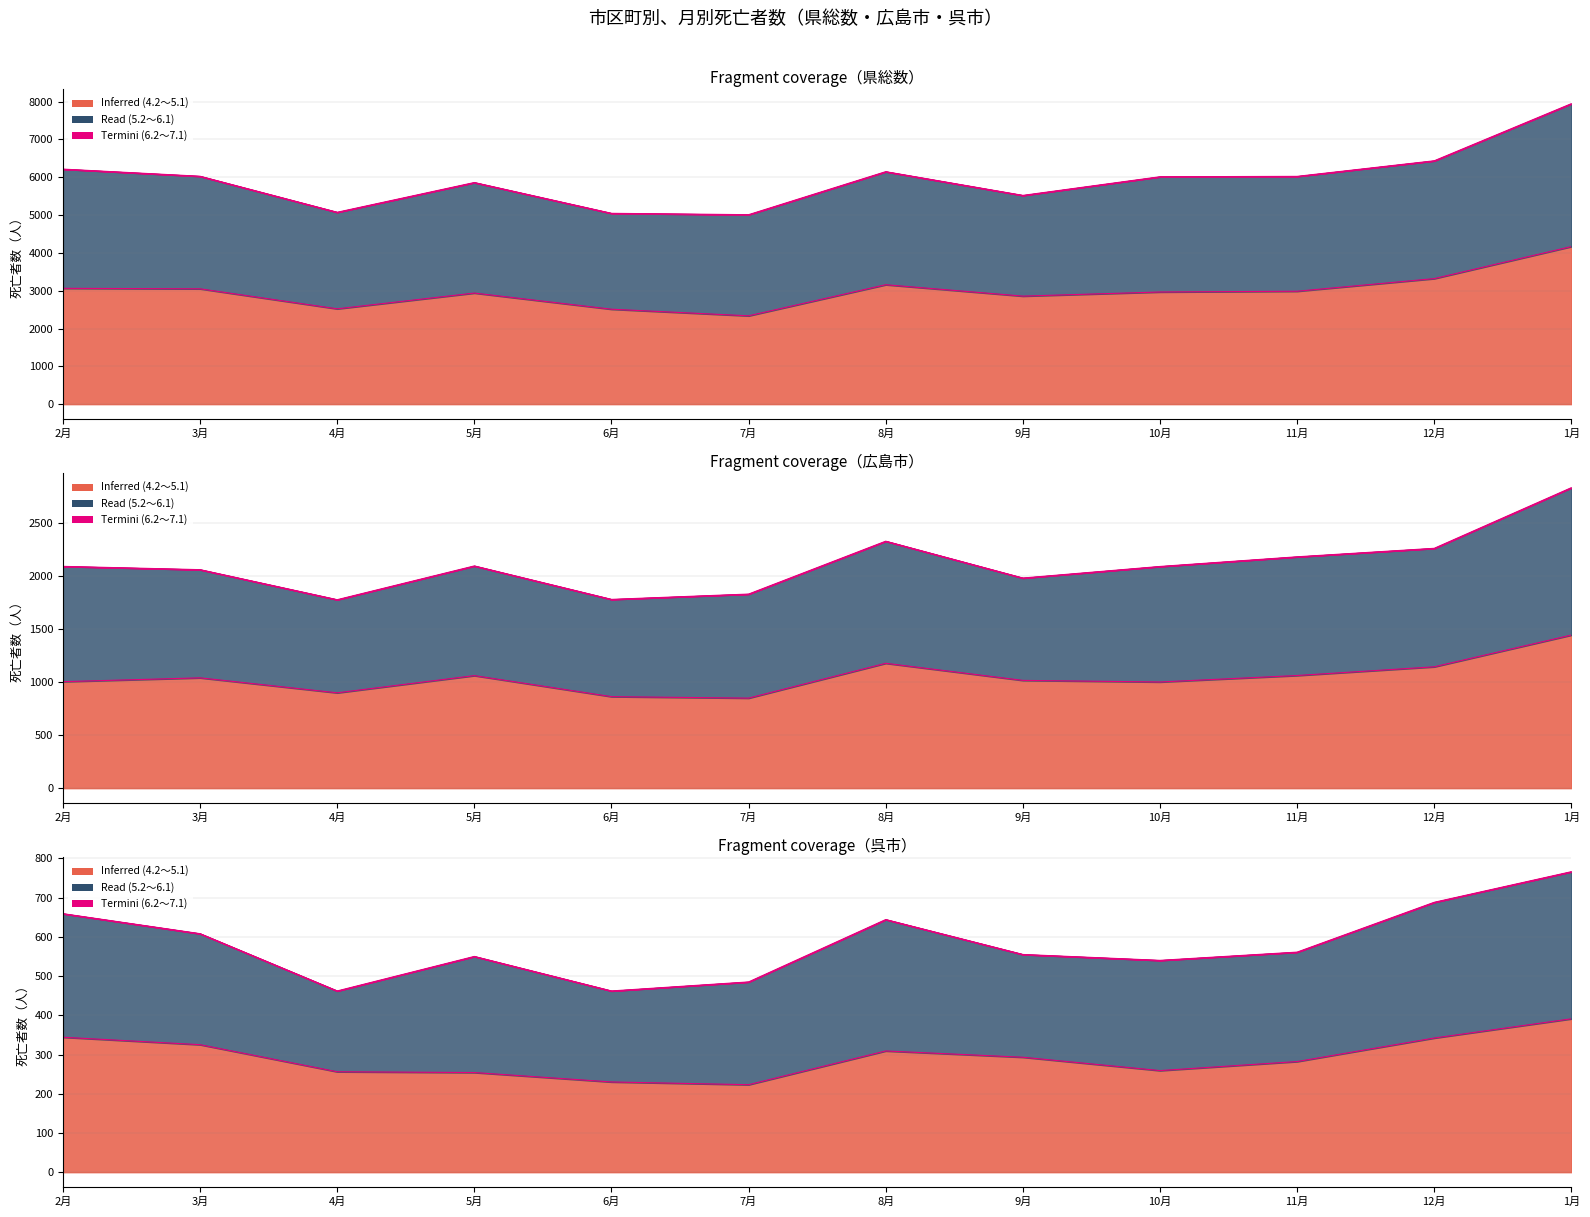

At which category does 4.2～5.1 reach its first local peak?

5月